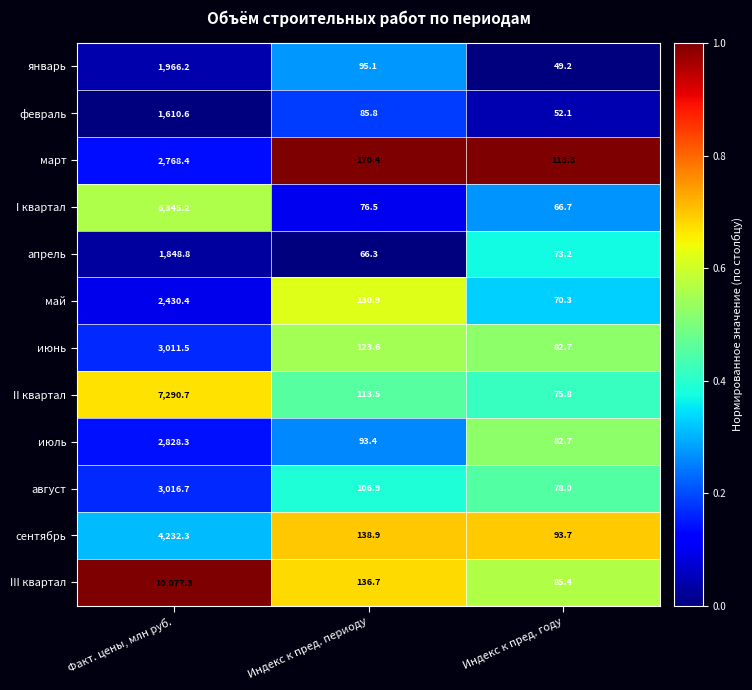

Which series has the widest spread of values?

III квартал